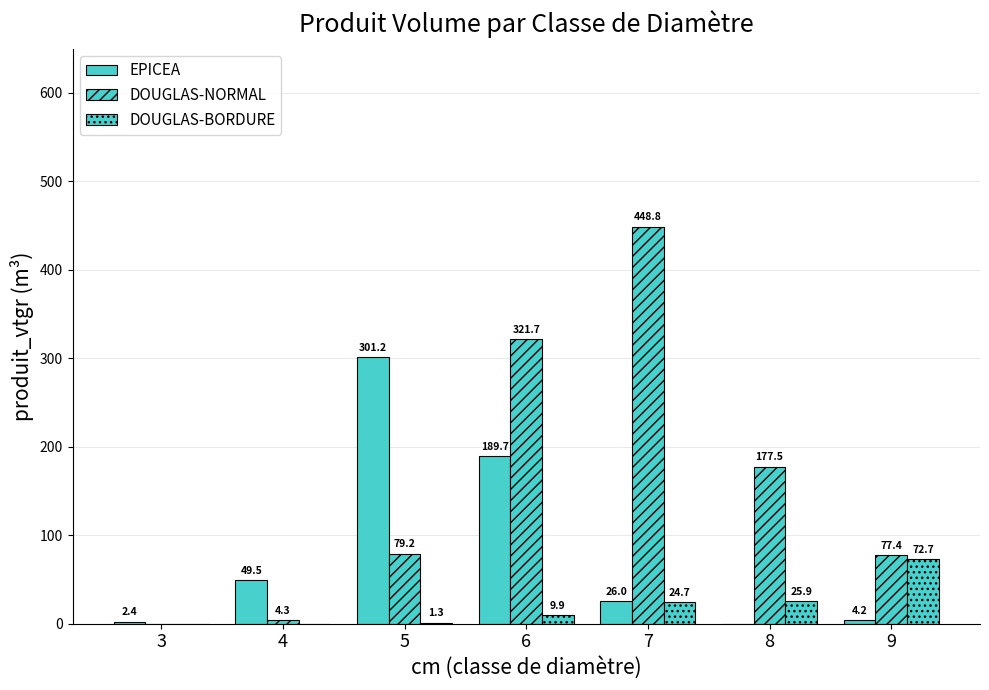

How many series are shown in this chart?

3